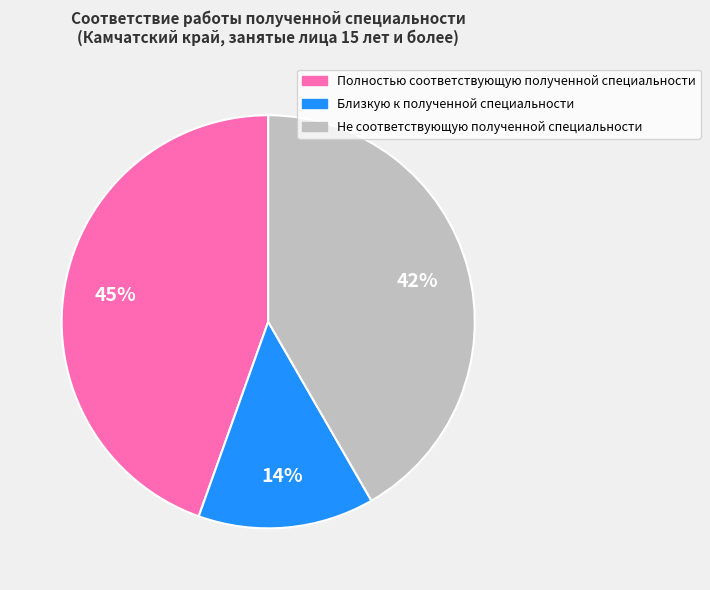

Which category has the biggest portion of the pie?

Полностью соответствующую полученной специальности